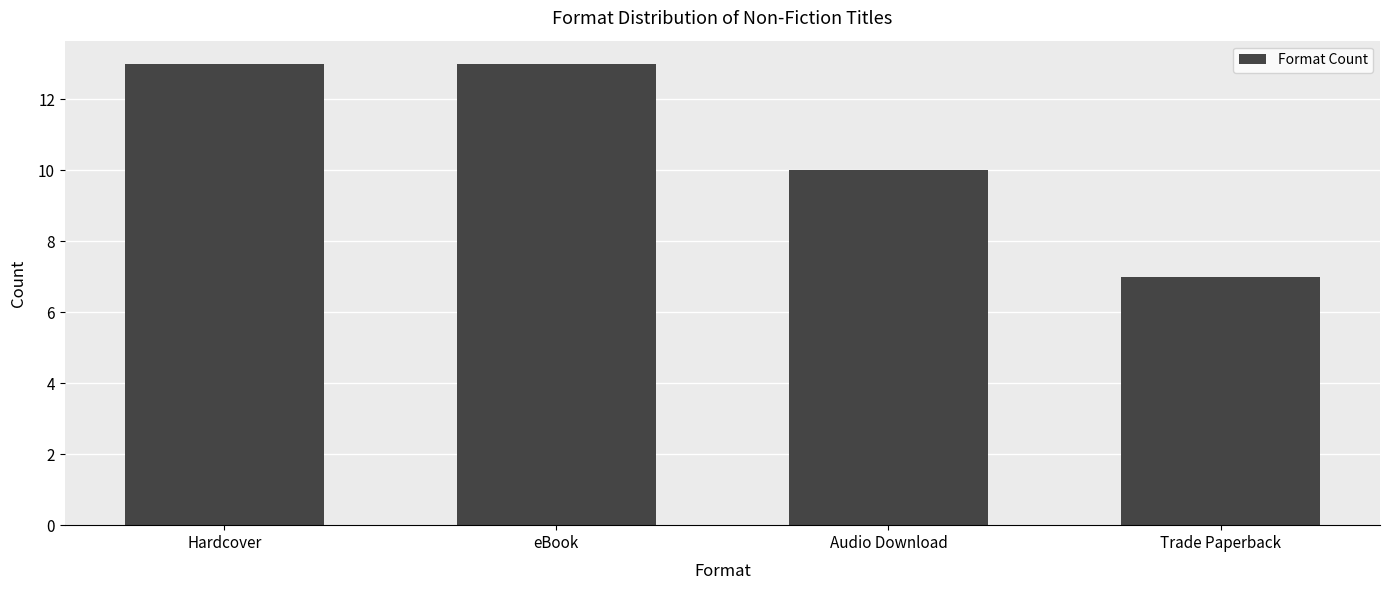

What is the label of the 2nd bar from the right?

Audio Download